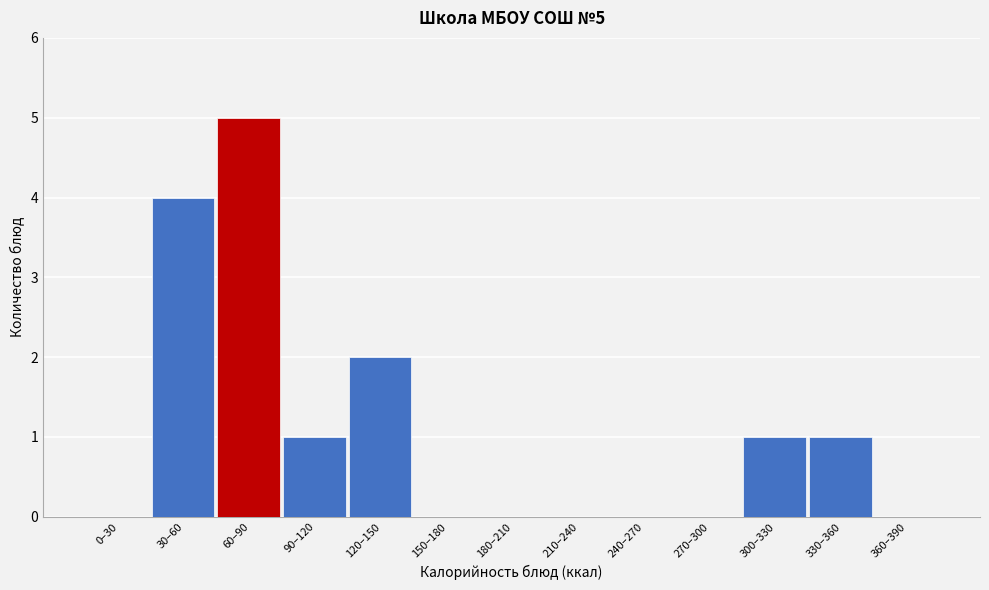

Reading right to left, extract all data points from this chart.

360–390=0	330–360=1	300–330=1	270–300=0	240–270=0	210–240=0	180–210=0	150–180=0	120–150=2	90–120=1	60–90=5	30–60=4	0–30=0